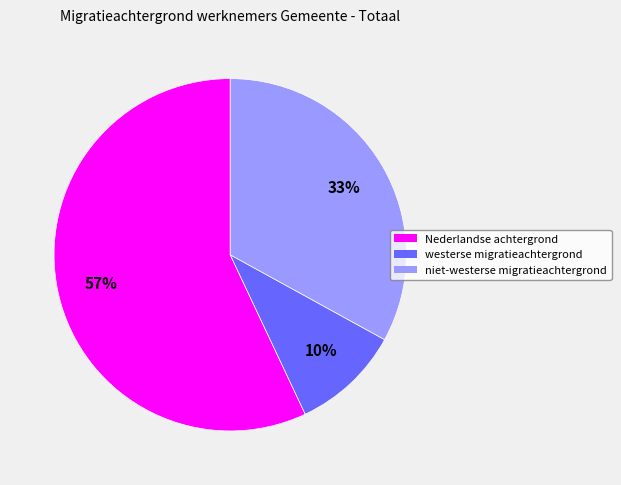

Is it true that westerse migratieachtergrond is 10% of the pie?

True